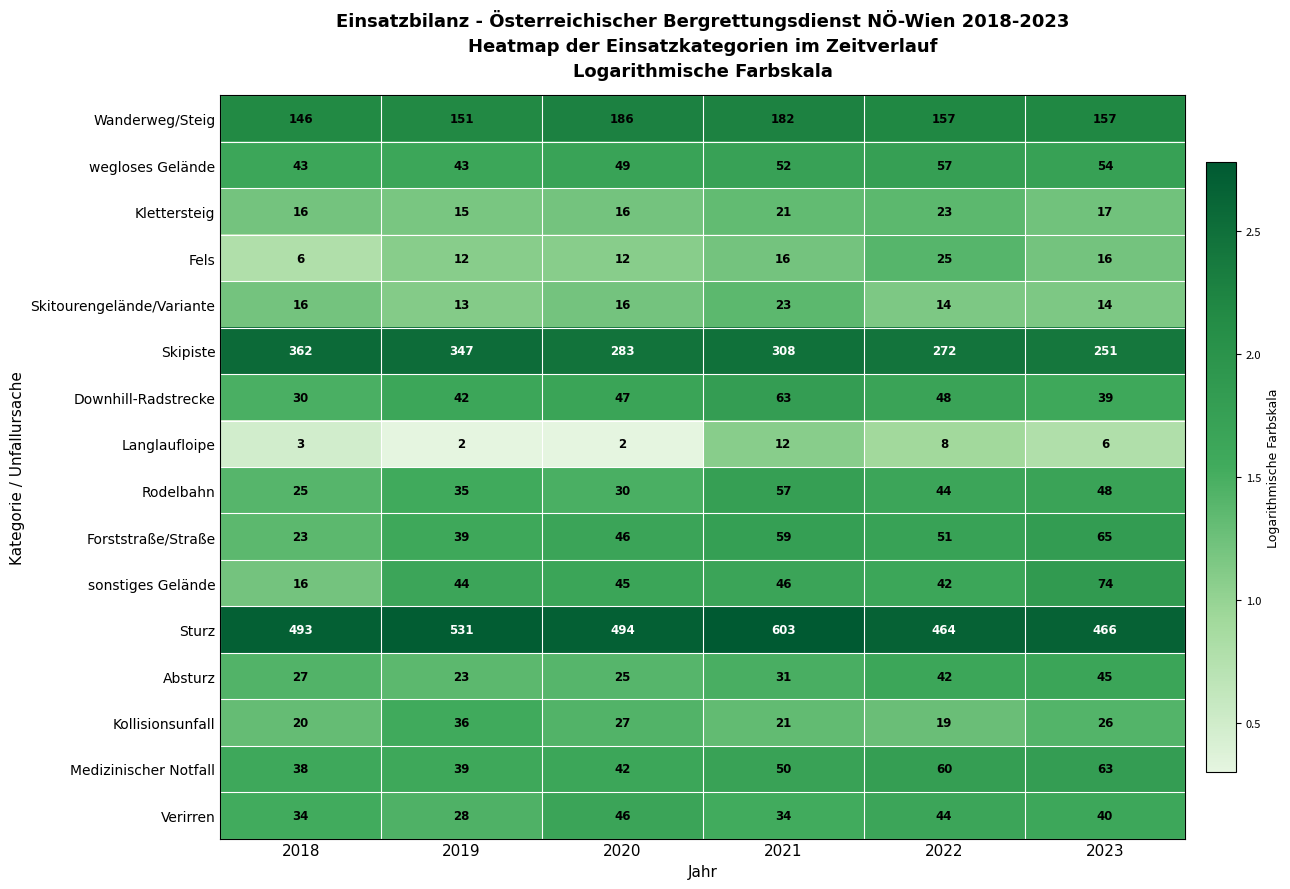

Which category has the lowest value in the Forststraße/Straße series?

2018